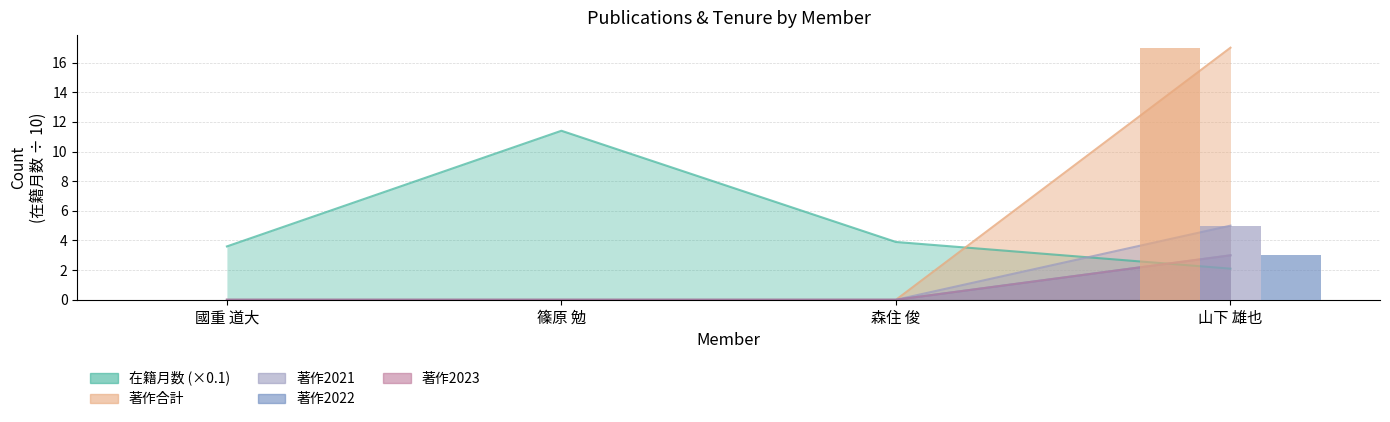

At how many categories does at least one series exceed 5?

2